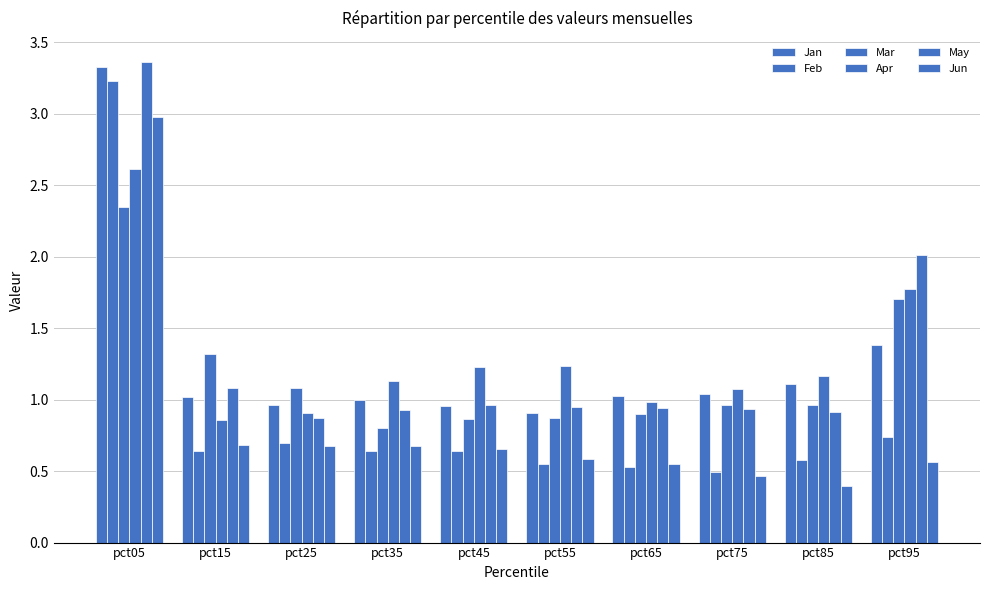

Does the chart contain stacked bars?

No